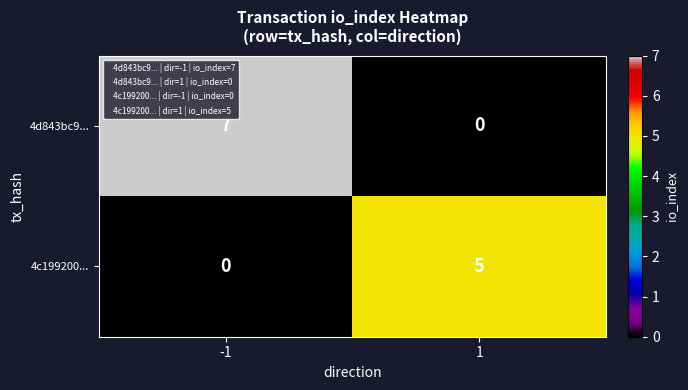

The value of 4c199200... at -1 is 0. True or false?

True